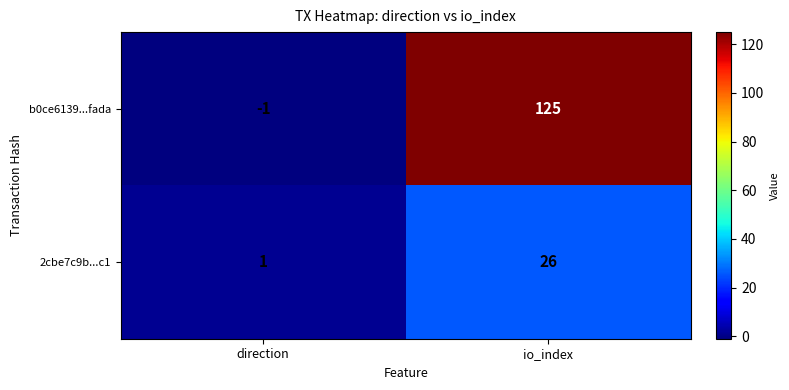

Reading left to right, extract all data points from this chart.

b0ce6139...fada: direction=-1	io_index=125
2cbe7c9b...c1: direction=1	io_index=26